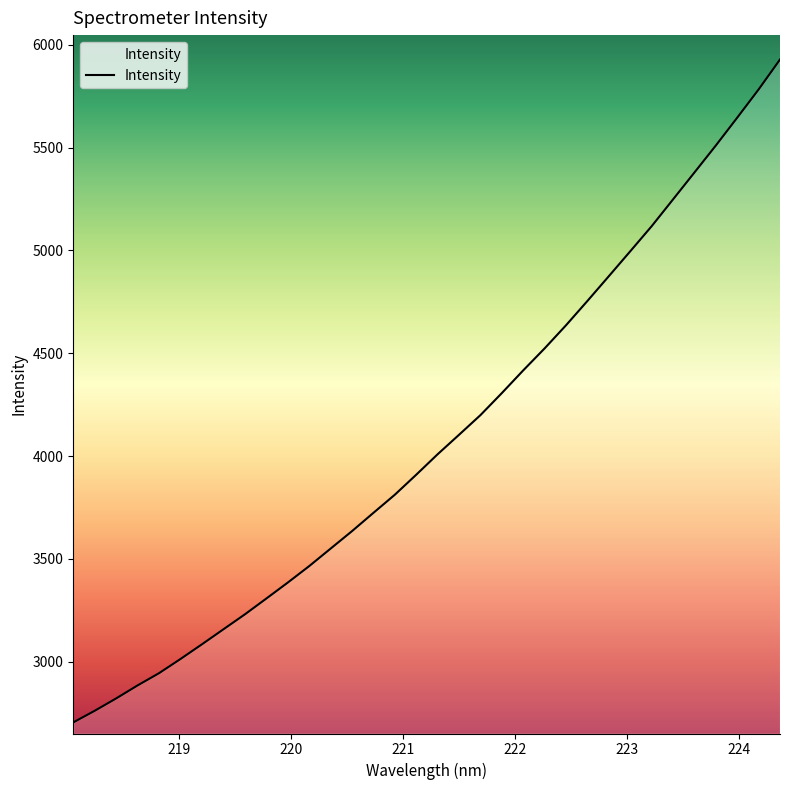

What is the maximum value shown in the chart?

5928.6